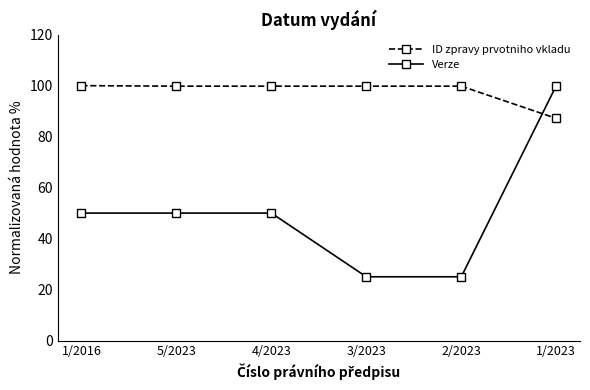

What is the value of the ID zpravy prvotniho vkladu point at the 5th from the left?

99.8